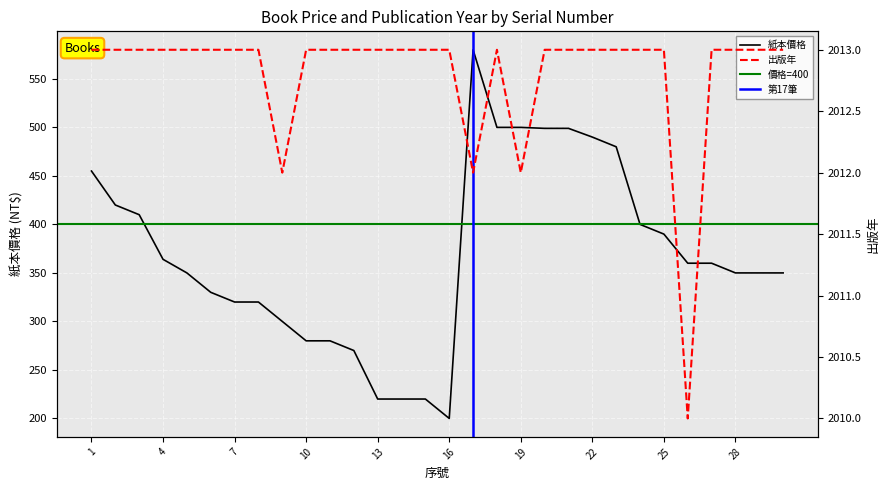

Is the value of 出版年 at 17 greater than the value of 紙本價格 at 25?

Yes